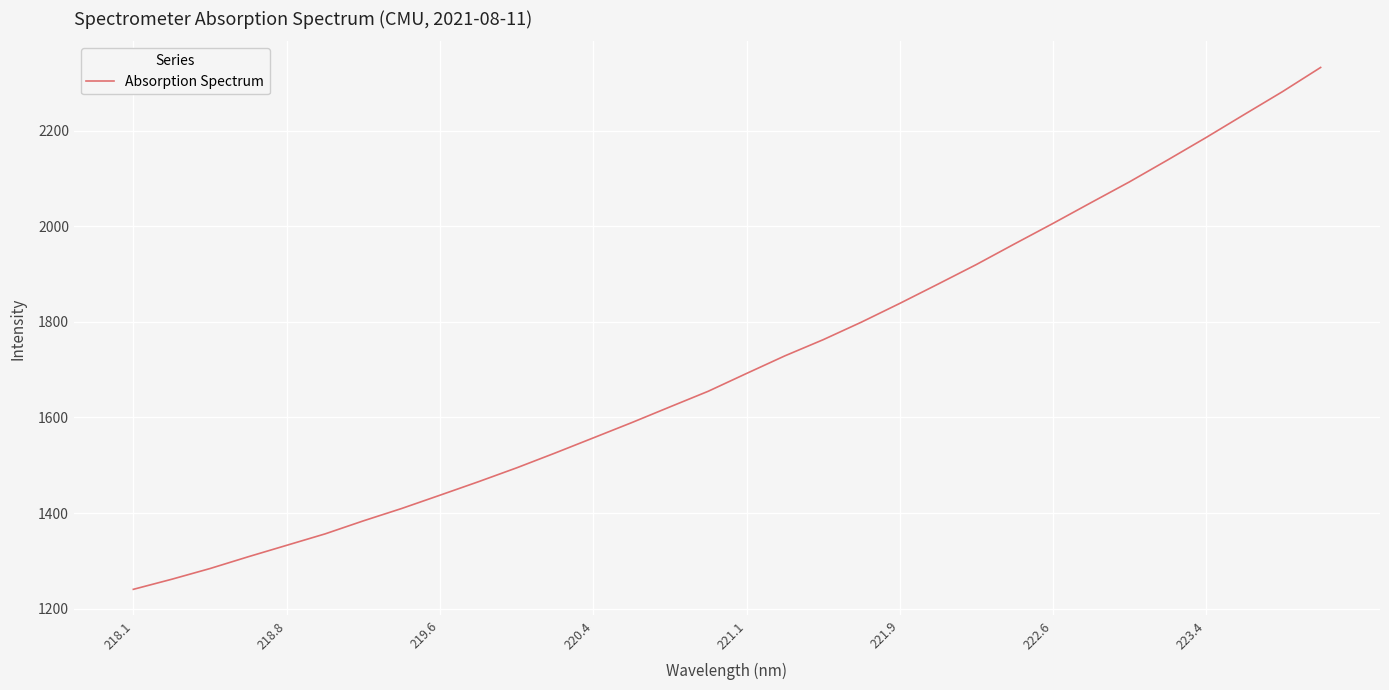

What is the difference between the maximum and minimum values?

1092.2